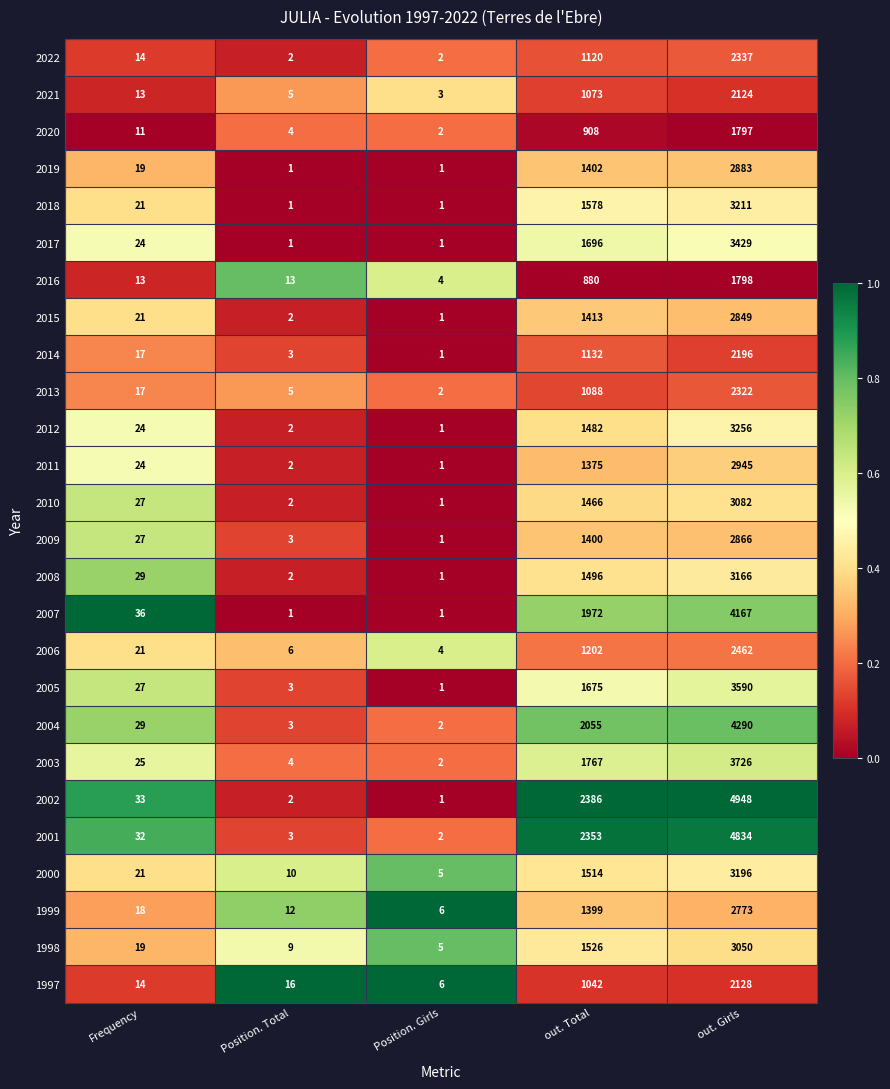

What is the highest value of the 2021 series?

2124